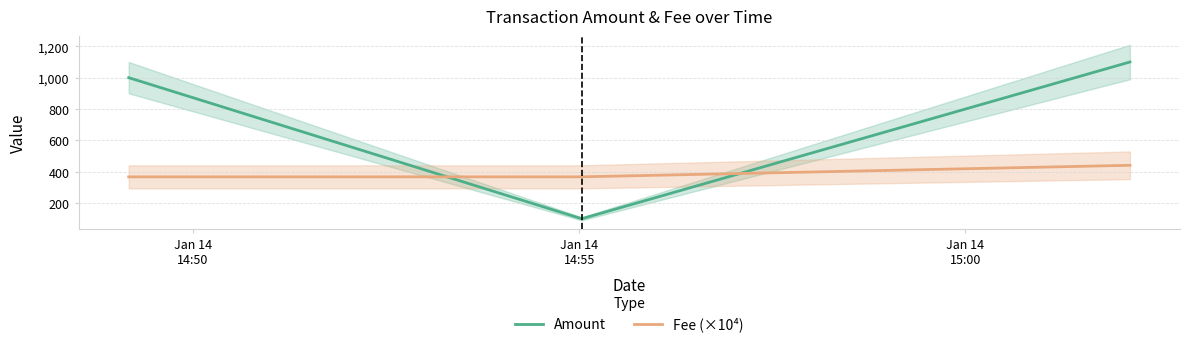

What is the minimum value for Fee (×10⁴)?

367.5